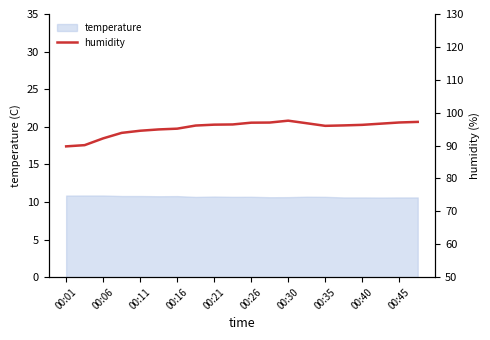

What is the lowest value of the temperature series?

10.6